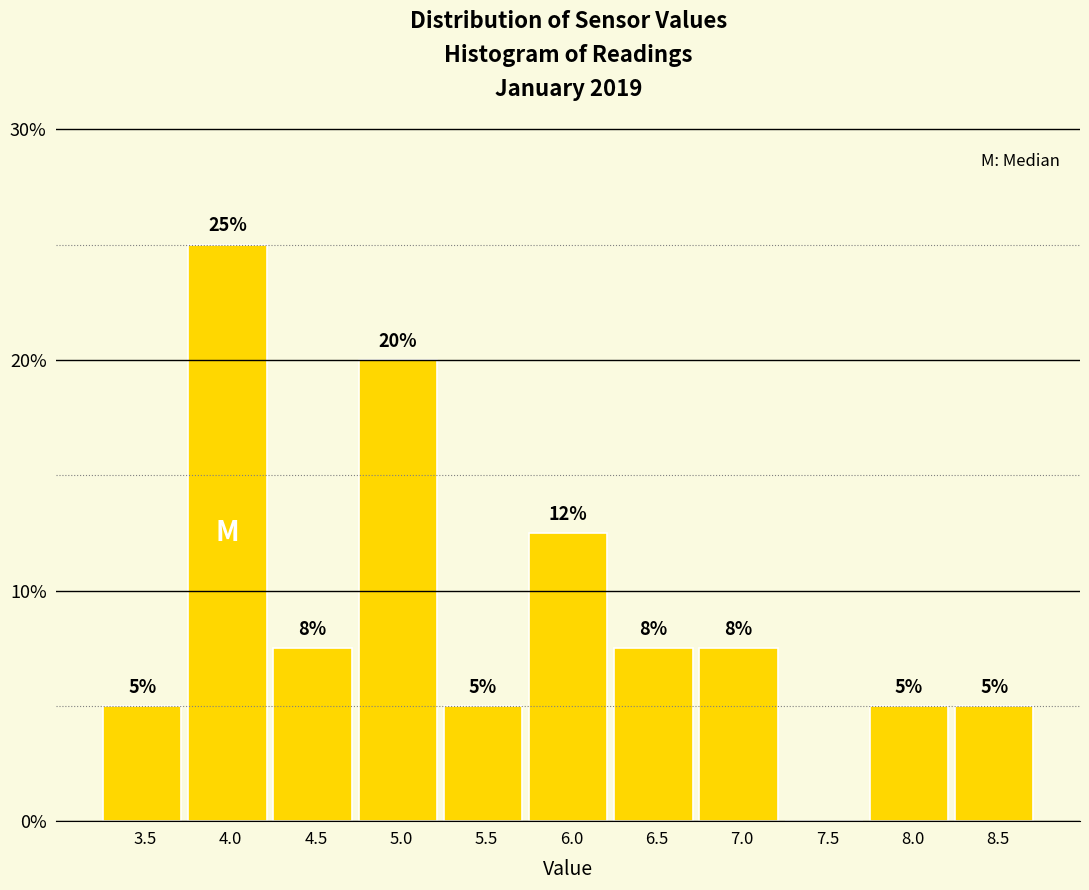

What is the sum of the values at 5.5 and 7.5?

5.0